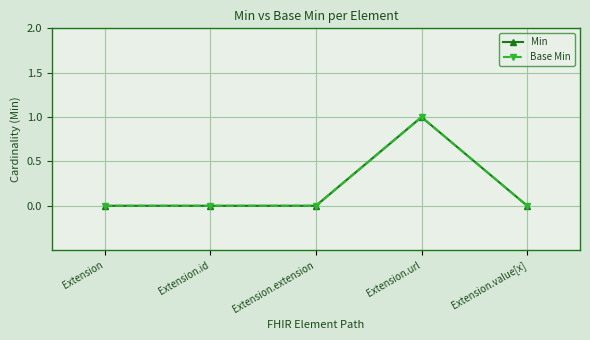

What is the label of the 1st point from the left?

Extension